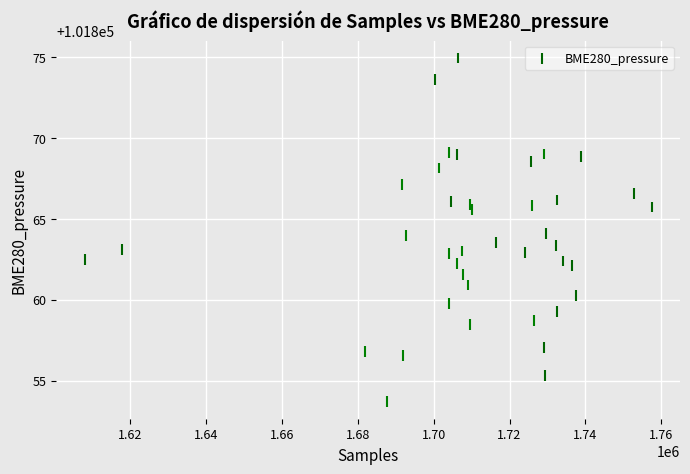

What is the range of Y values (max minus min)?

21.2